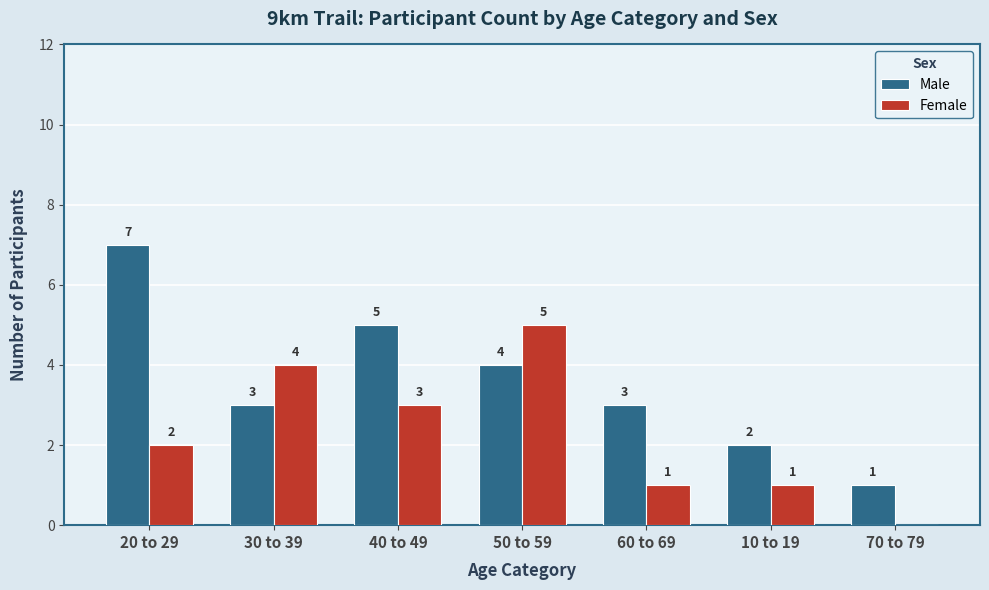

What is the greatest value displayed?

7